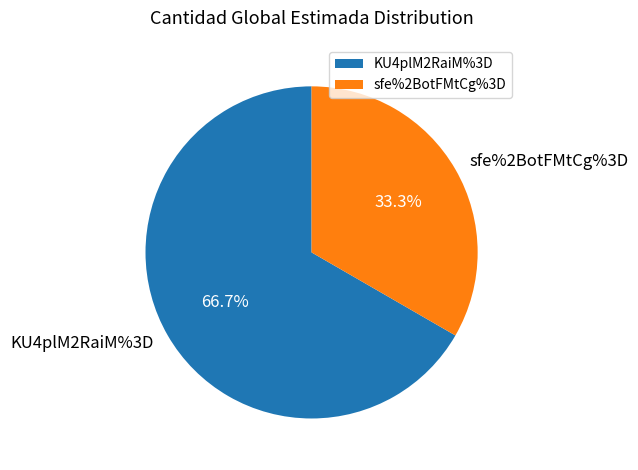

Which slice represents more than half of the pie?

KU4plM2RaiM%3D